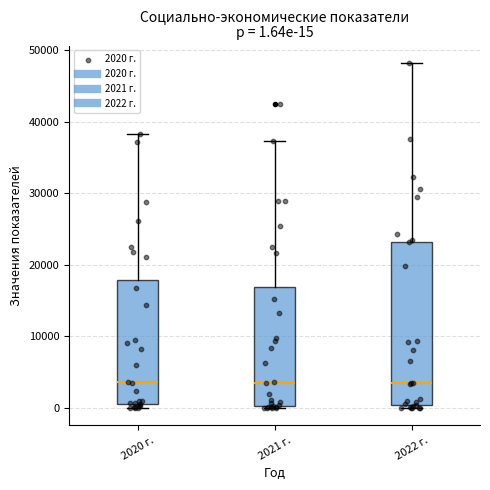

Comparing the boxes themselves (not the whiskers), which one is the tallest?

2022 г.